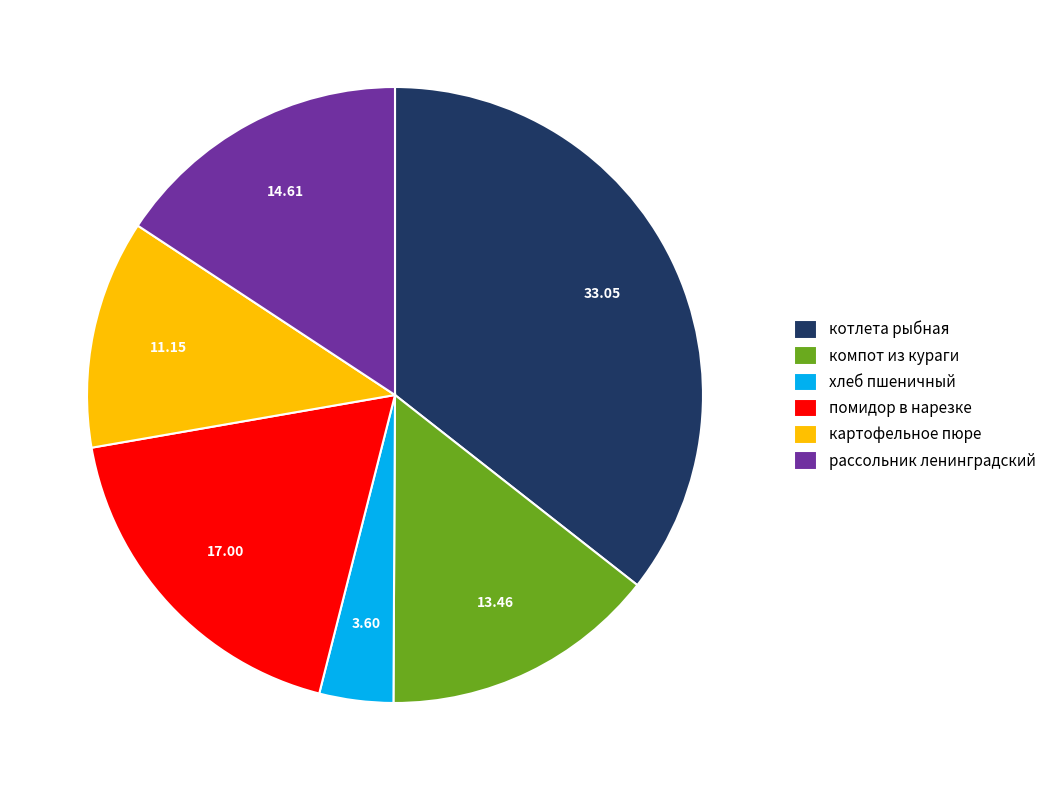

Do котлета рыбная and хлеб пшеничный together represent more than half of the pie?

No